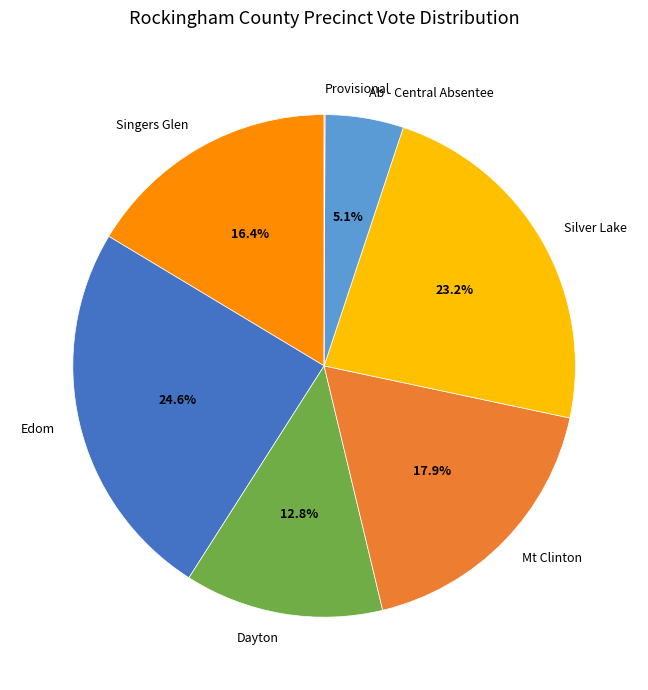

To the nearest percent, what portion does Edom represent?

25%